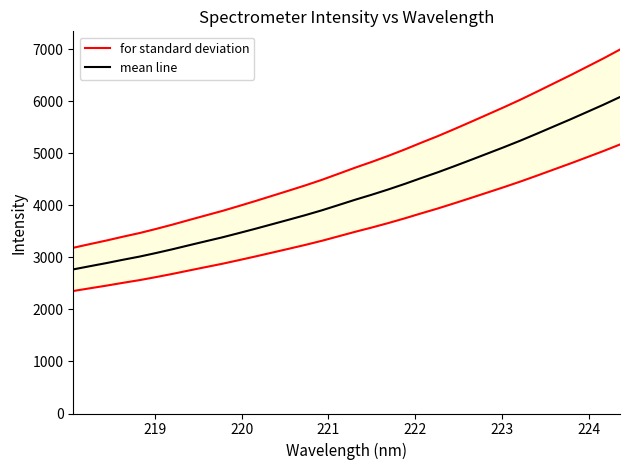

How many categories are shown in the chart?

34